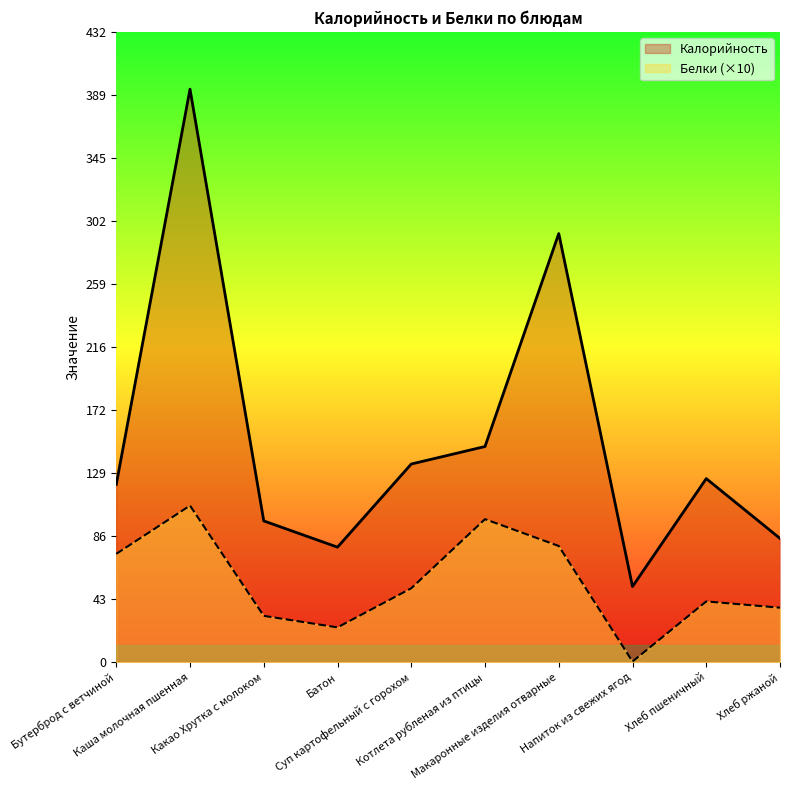

What is the label of the 6th point from the right?

Суп картофельный с горохом